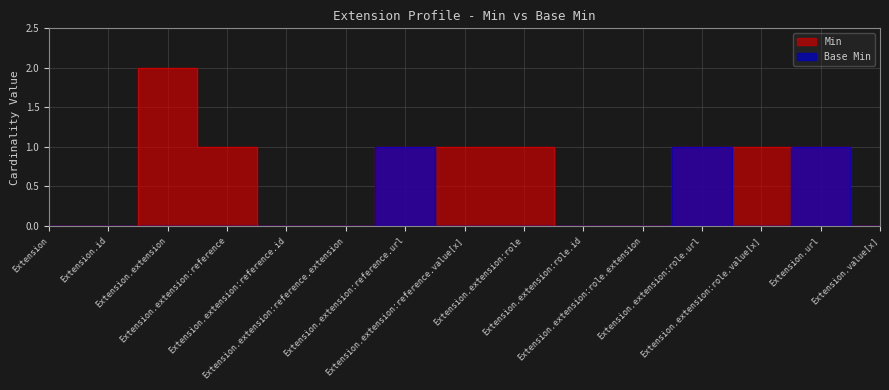

How many values in the Base Min series exceed 0?

3